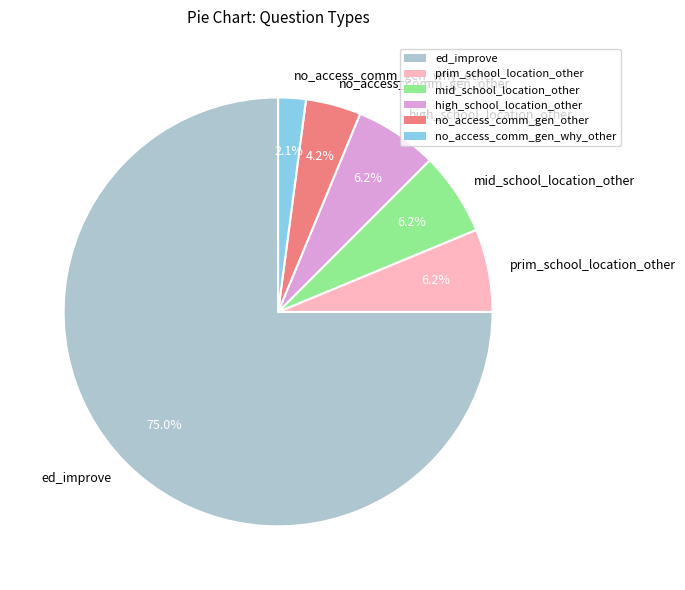

Is it true that mid_school_location_other is 1% of the pie?

False